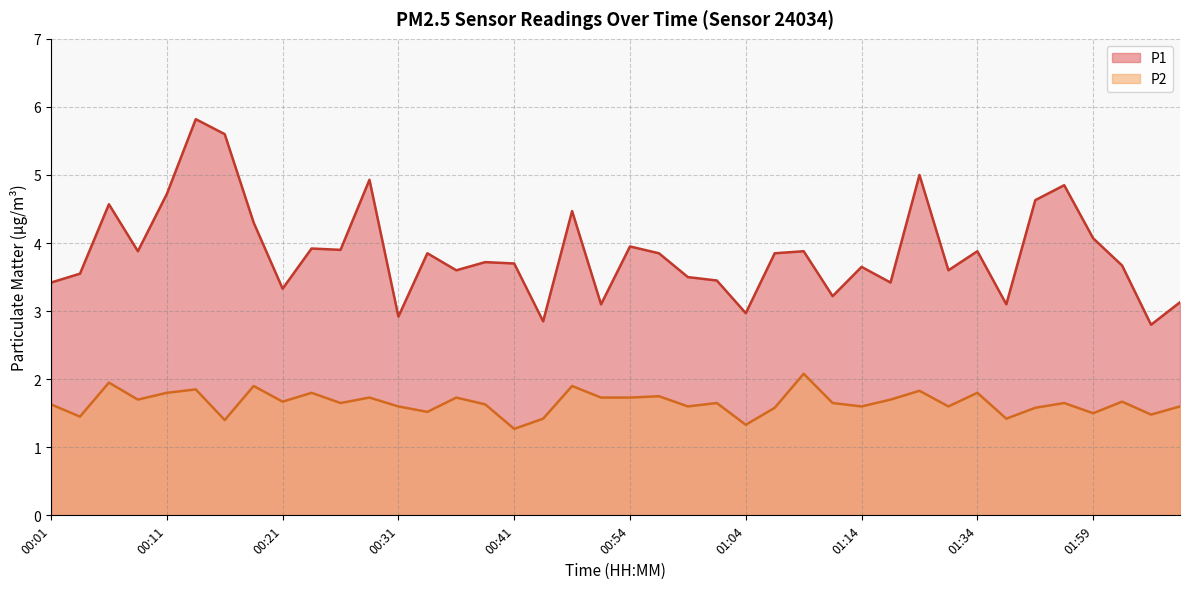

Rank the series by their average value, from highest to lowest.

P1, P2